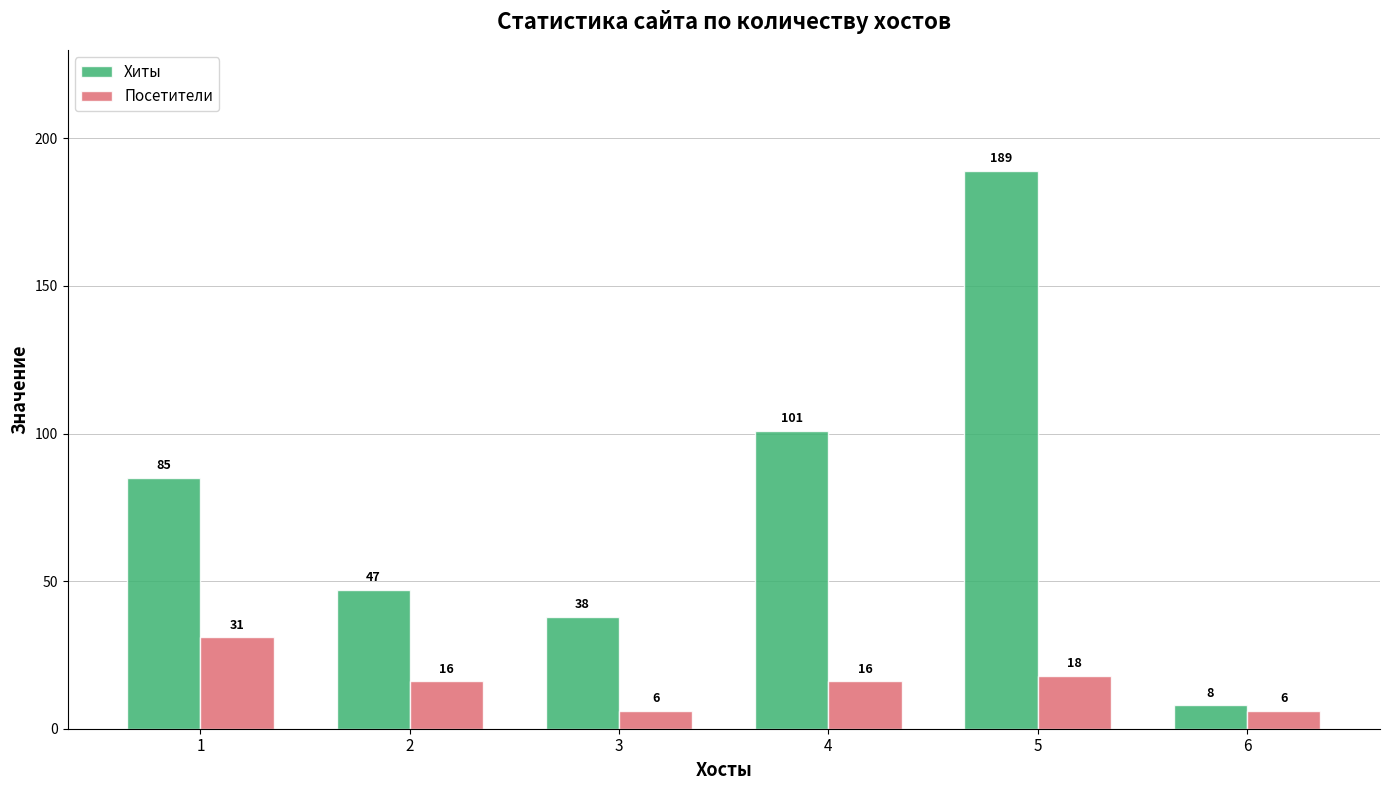

What is the value of the Хиты bar at the 5th from the left?

189